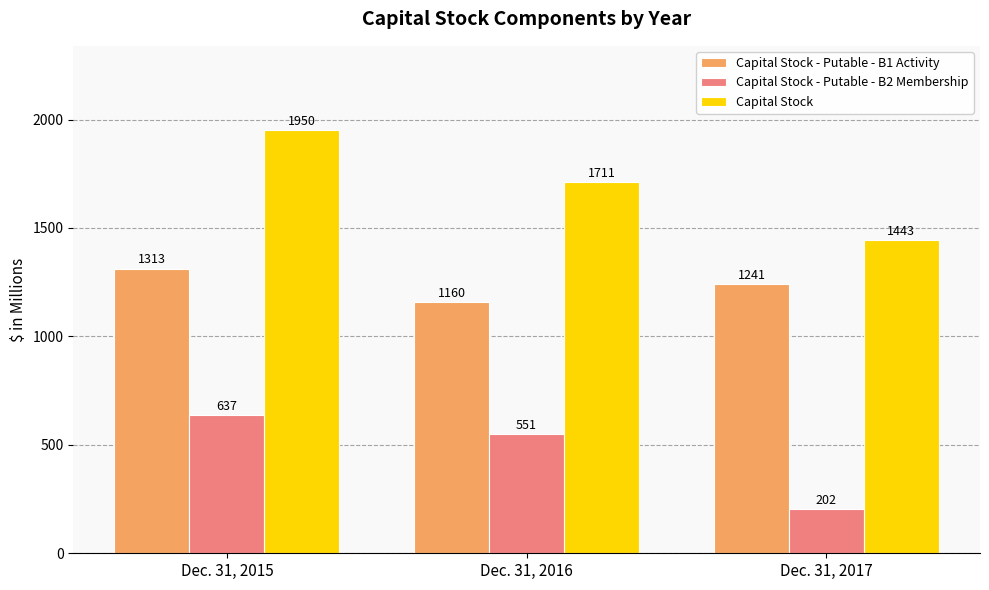

Does the chart contain any negative values?

No